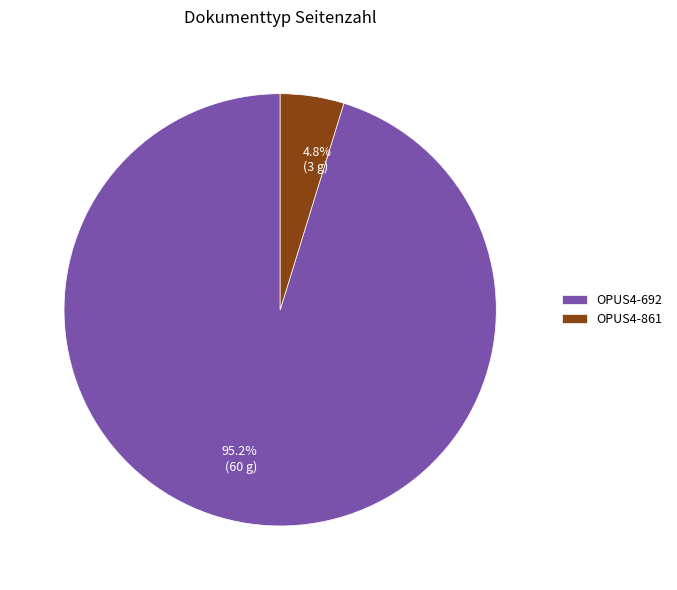

Which slice is the smallest?

OPUS4-861